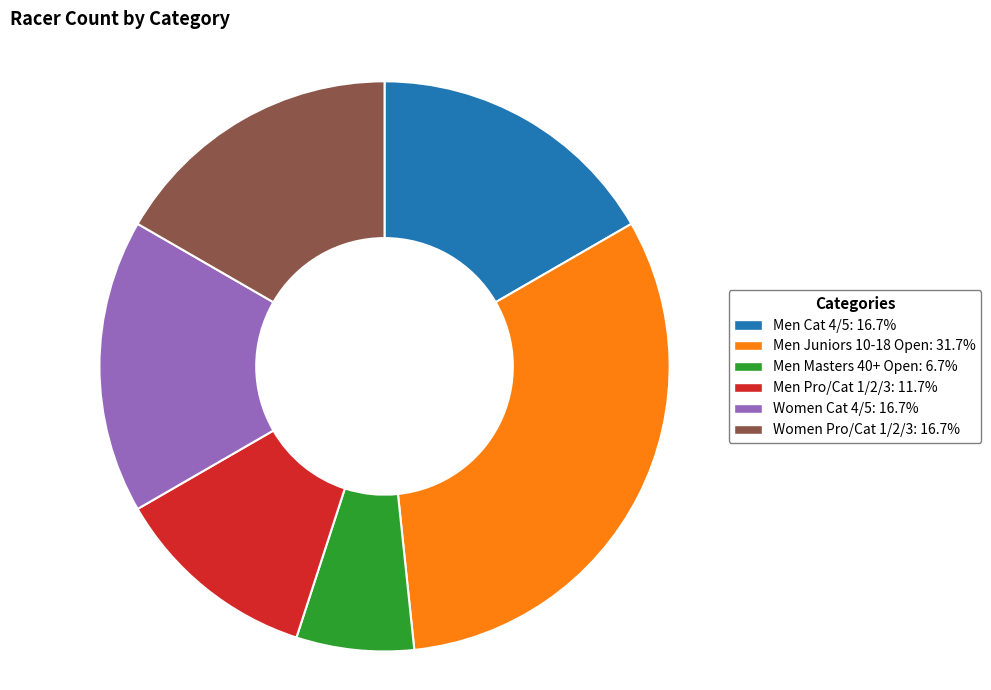

Is the sum of Women Cat 4/5: 16.7% and Men Pro/Cat 1/2/3: 11.7% greater than half?

No